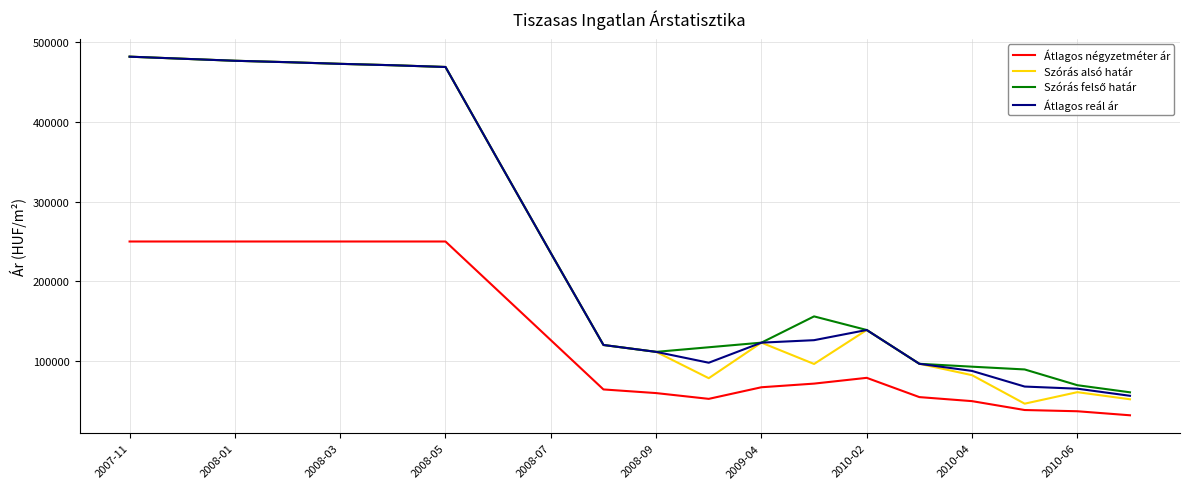

True or false: Átlagos négyzetméter ár has more than 0 points higher than both neighbors.

True